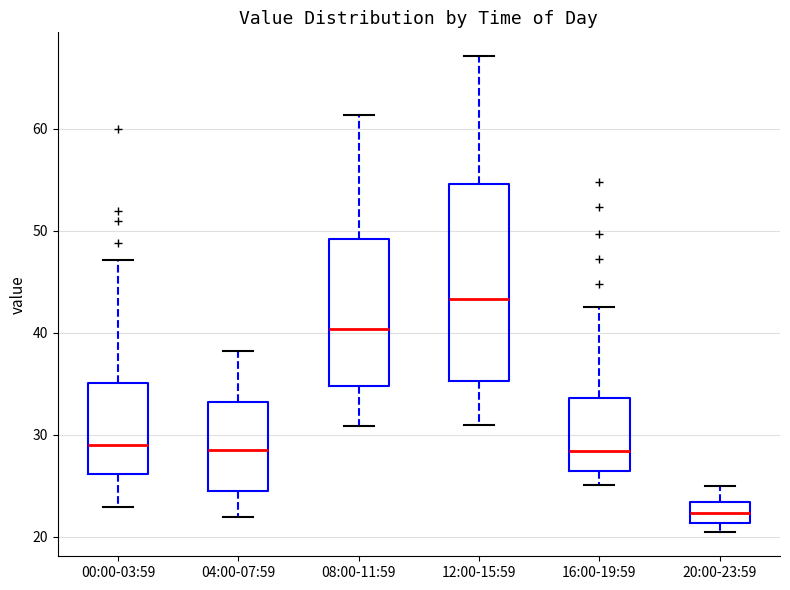

Reading left to right, read every box against the y-axis: the position of its median line, the range the box covers, and the ends of its whiskers. The values are not printed on the chart, so give them approximately, as read against the axis.

00:00-03:59: median 29, box 26 to 35, whiskers 23 to 47
04:00-07:59: median 28, box 25 to 33, whiskers 22 to 38
08:00-11:59: median 40, box 35 to 49, whiskers 31 to 61
12:00-15:59: median 43, box 35 to 55, whiskers 31 to 67
16:00-19:59: median 28, box 26 to 34, whiskers 25 to 43
20:00-23:59: median 22, box 21 to 23, whiskers 20 to 25